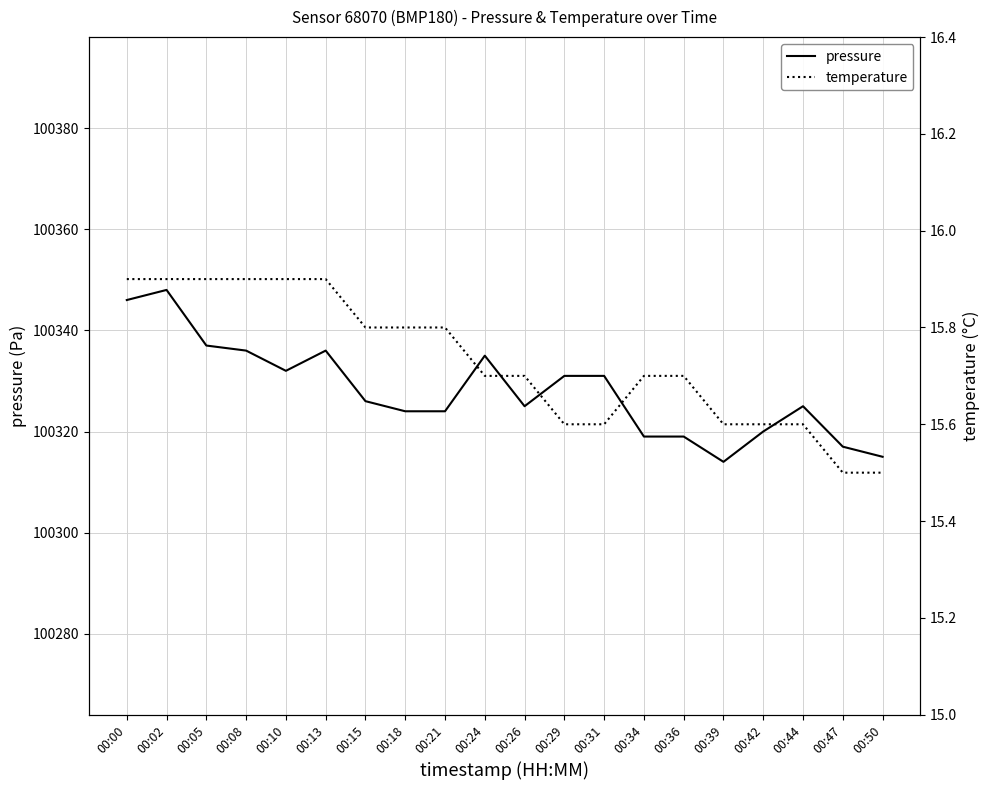

What are all the series names shown in the legend?

pressure, temperature